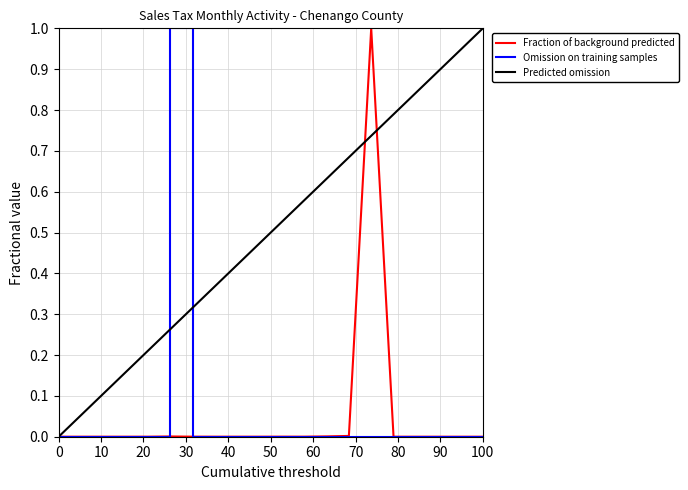

What is the greatest value displayed?

1.0